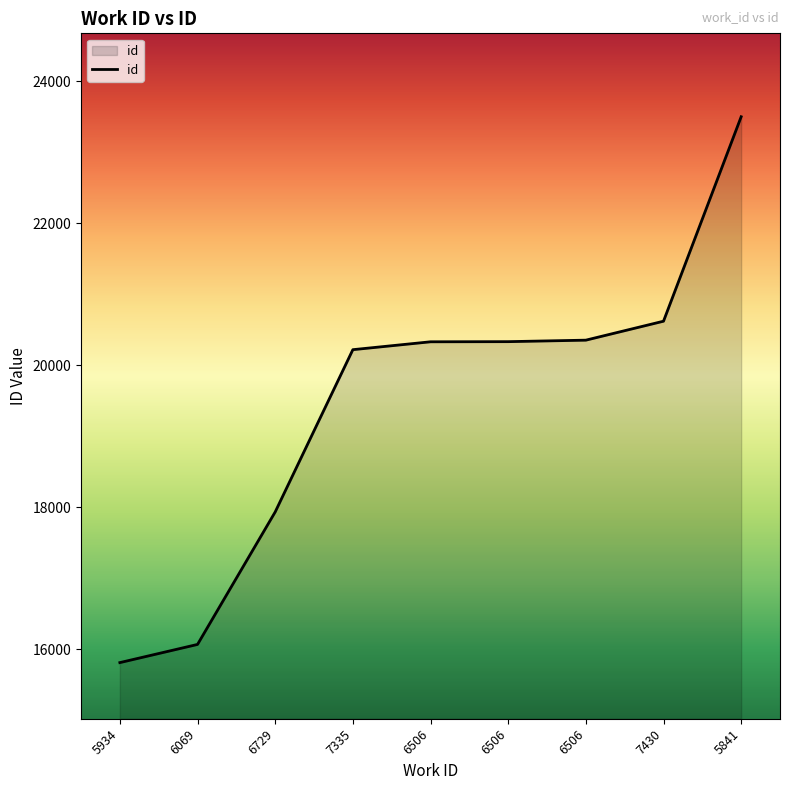

Which category has the lowest value across all series?

5934